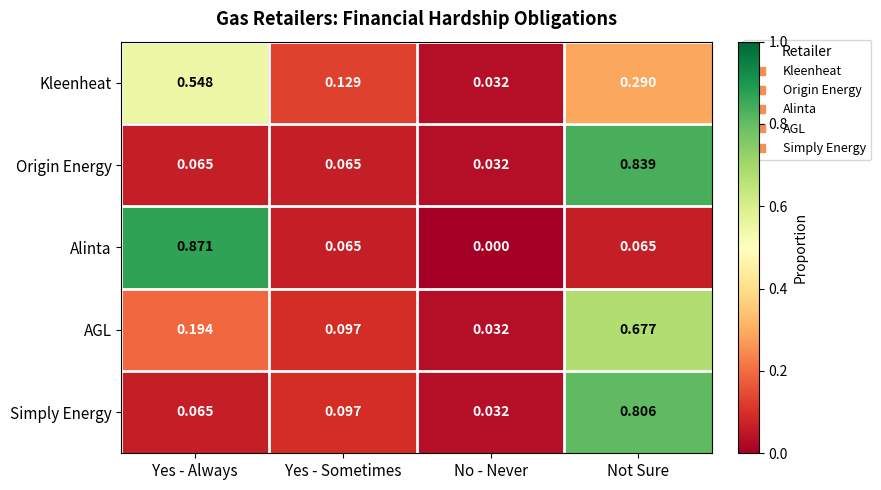

List the series in order of their peak value, lowest first.

Kleenheat, AGL, Simply Energy, Origin Energy, Alinta